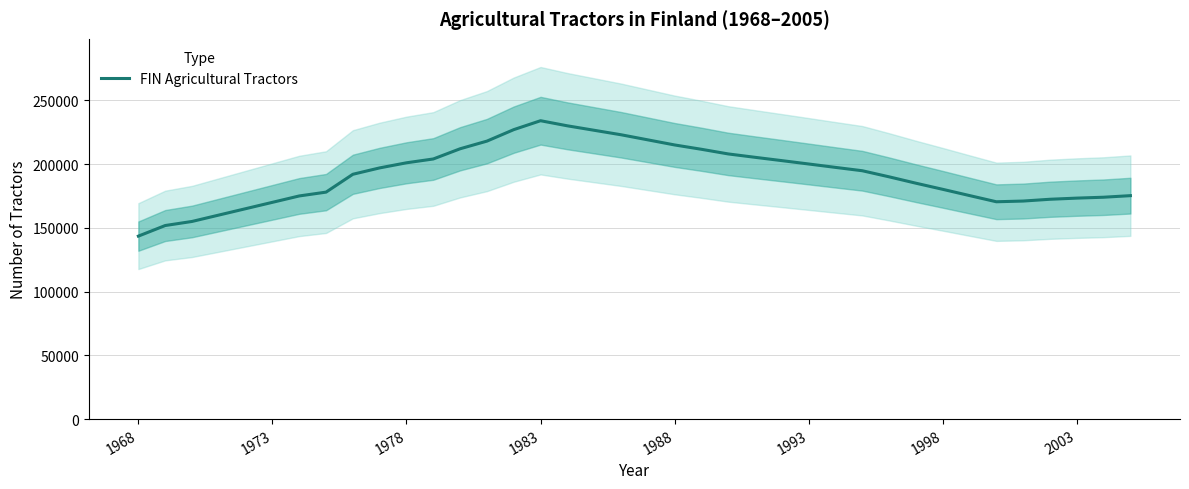

What is the lowest value of the FIN Agricultural Tractors series?

143500